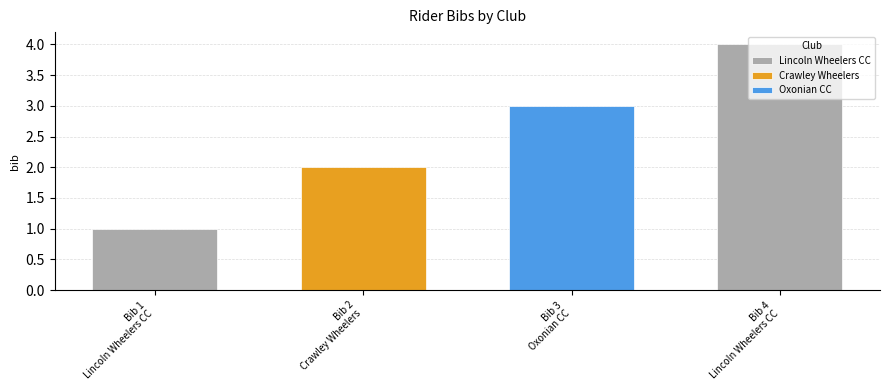

Reading right to left, what are all the values shown in this chart?

Lincoln Wheelers CC (2)=4	Oxonian CC=3	Crawley Wheelers=2	Lincoln Wheelers CC=1